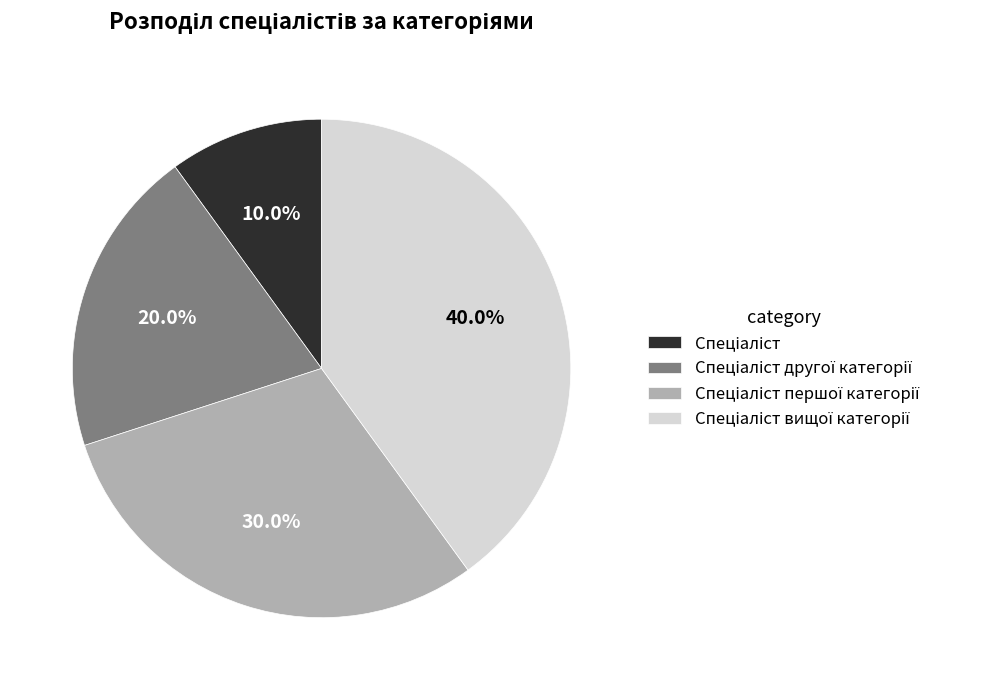

Does any single category account for the majority?

No